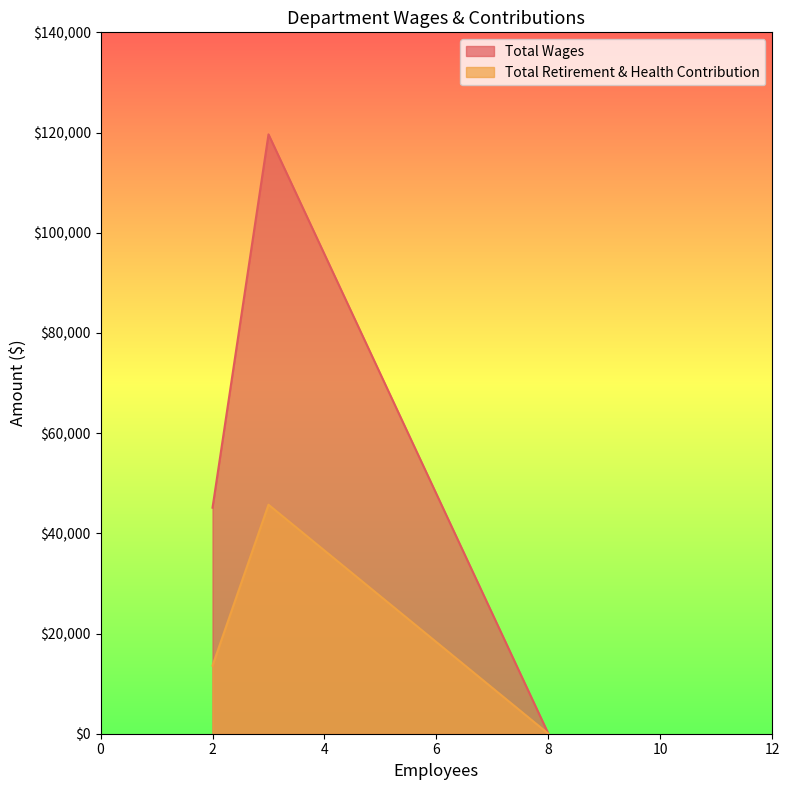

Which series has the largest range (max minus min)?

Total Wages